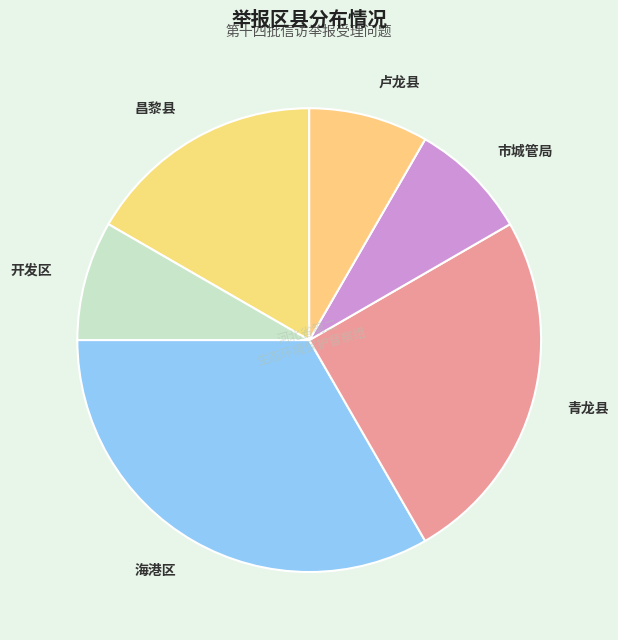

Which category has the biggest portion of the pie?

海港区